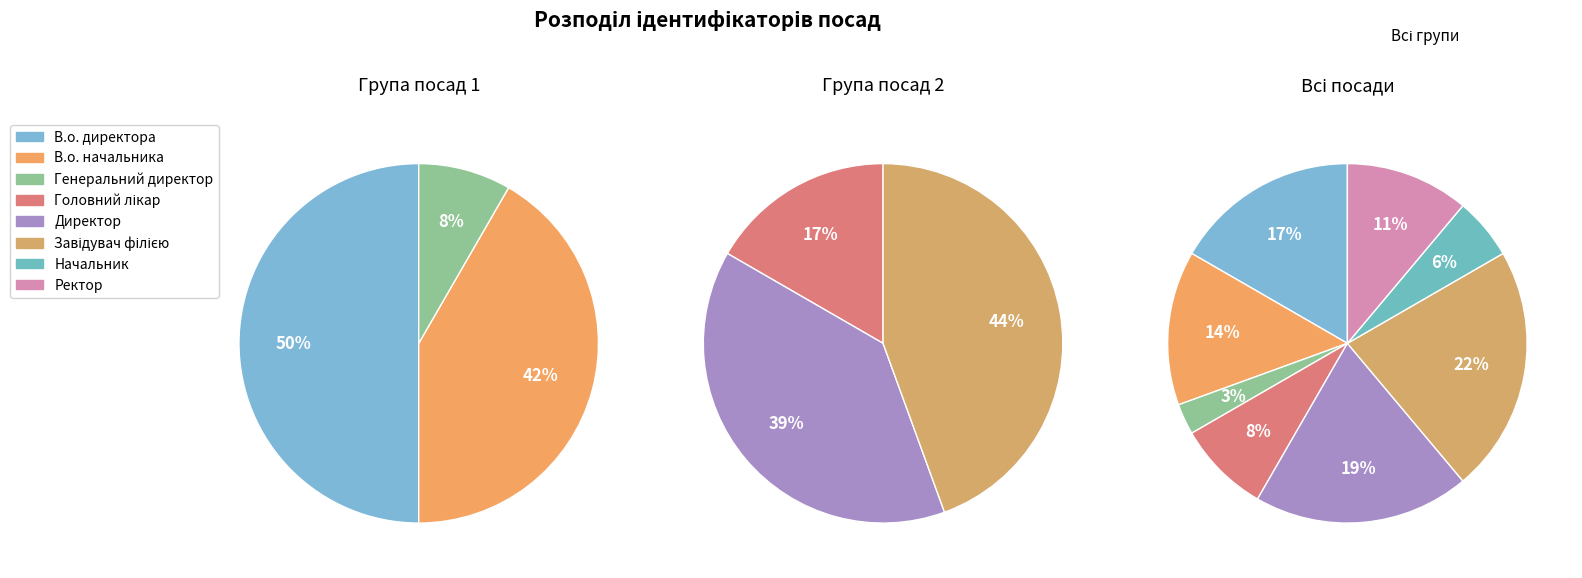

Rank the categories by value from highest to lowest.

Завідувач філією, Директор, В.о. директора, В.о. начальника, Ректор, Головний лікар, Начальник, Генеральний директор